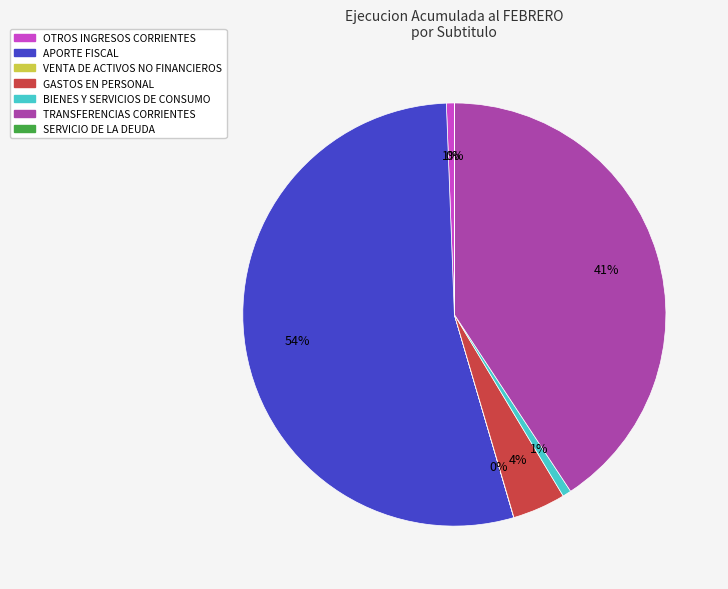

Is there a majority slice in this chart?

Yes